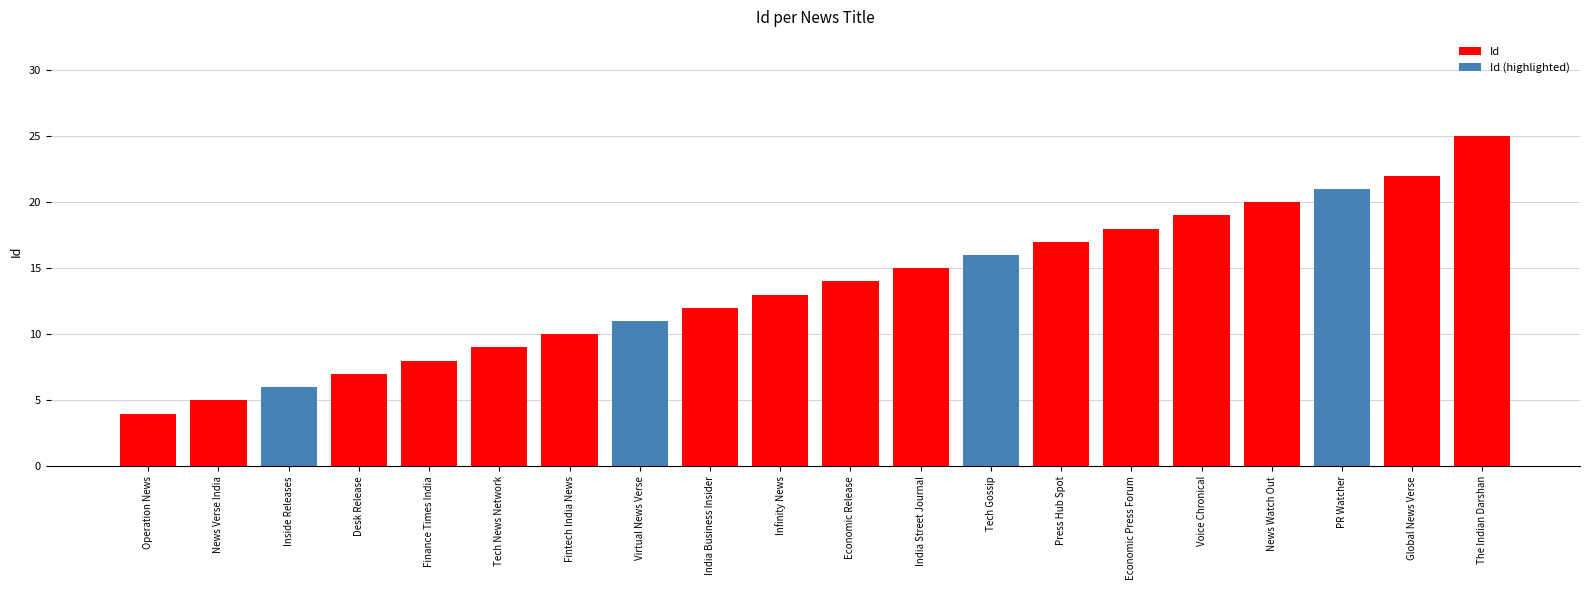

Reading left to right, transcribe all the data shown in this chart.

Operation News=4	News Verse India=5	Inside Releases=6	Desk Release=7	Finance Times India=8	Tech News Network=9	Fintech India News=10	Virtual News Verse=11	India Business Insider=12	Infinity News=13	Economic Release=14	India Street Journal=15	Tech Gossip=16	Press Hub Spot=17	Economic Press Forum=18	Voice Chronical=19	News Watch Out=20	PR Watcher=21	Global News Verse=22	The Indian Darshan=25